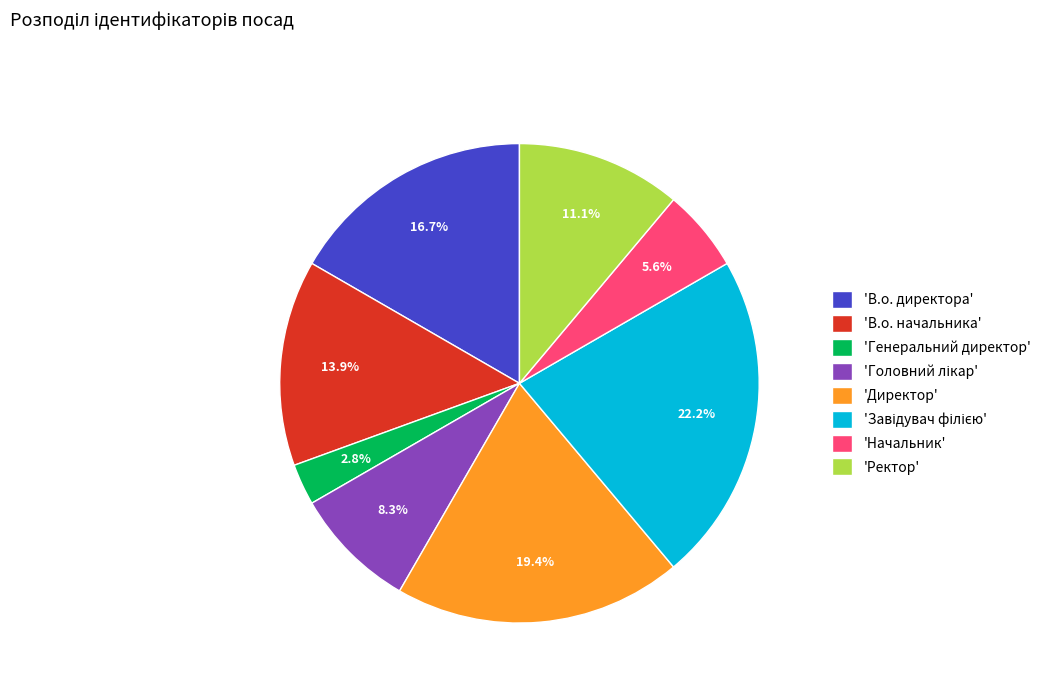

Which slice is the smallest?

'Генеральний директор'